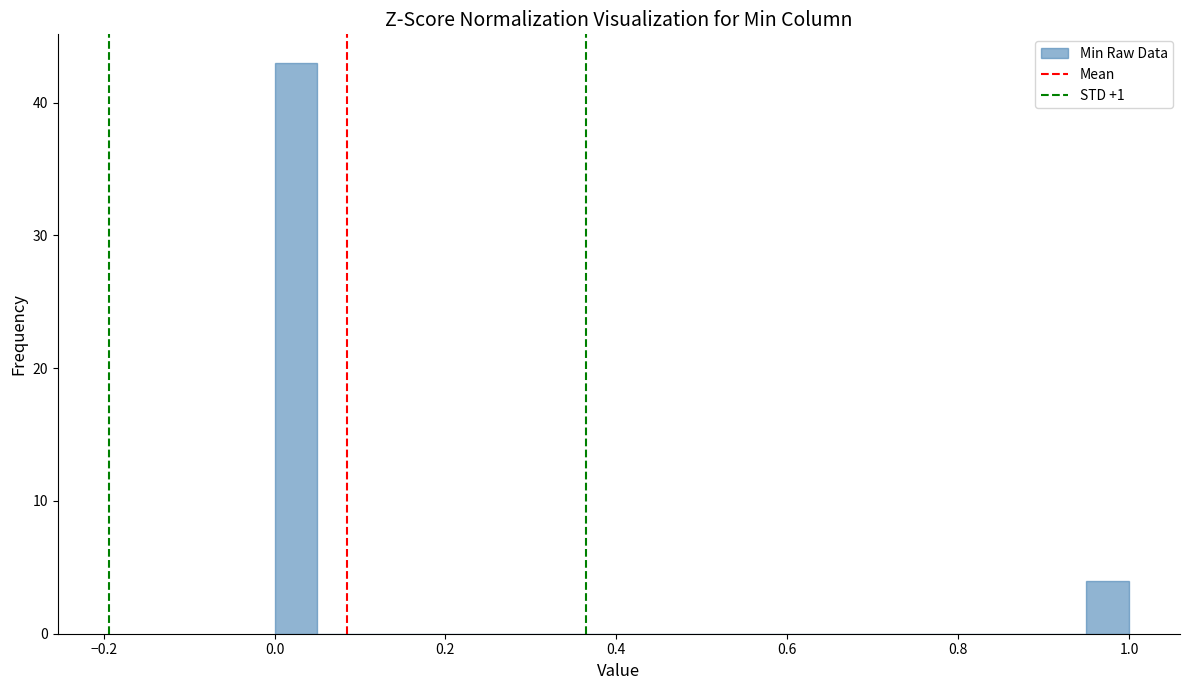

Read against the x-axis, roughly where is the centre of the tallest bar?

0.02